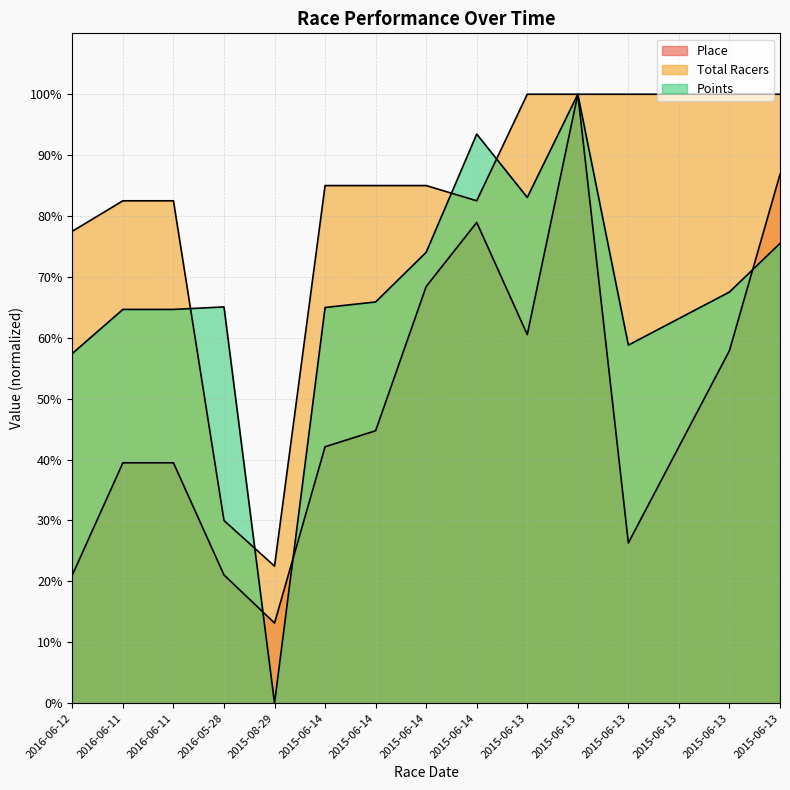

How many times do Total Racers and Points cross each other?

4